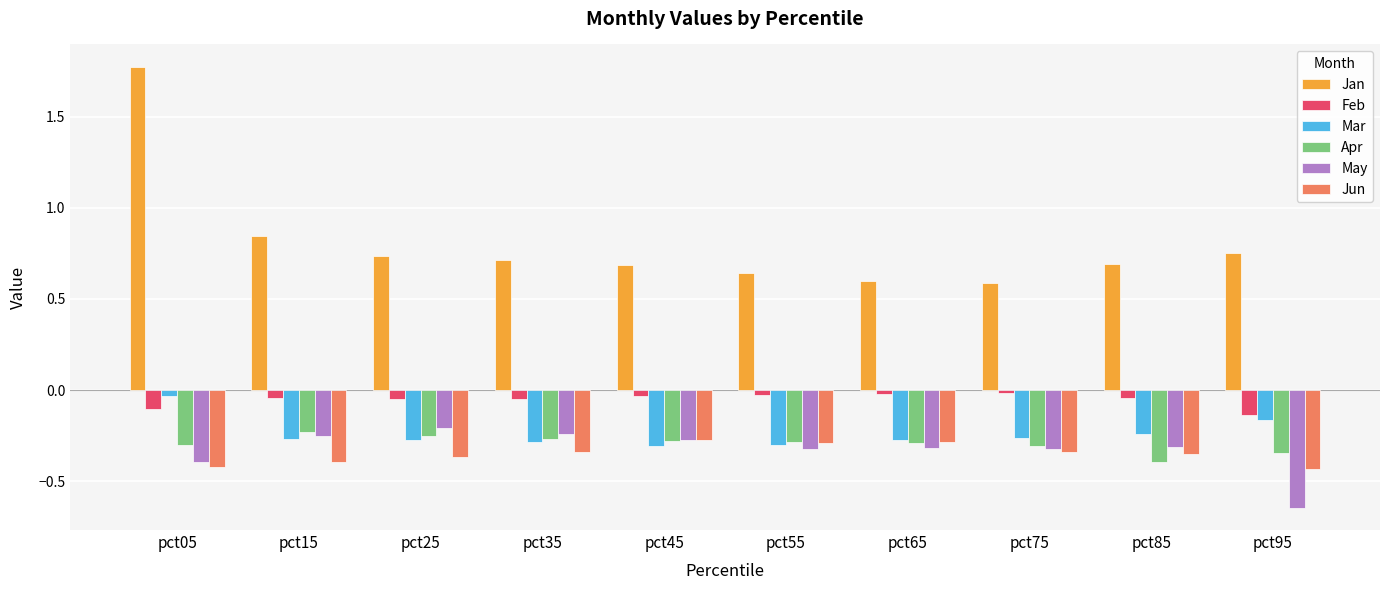

Are the bars grouped side by side (vs. stacked)?

Yes